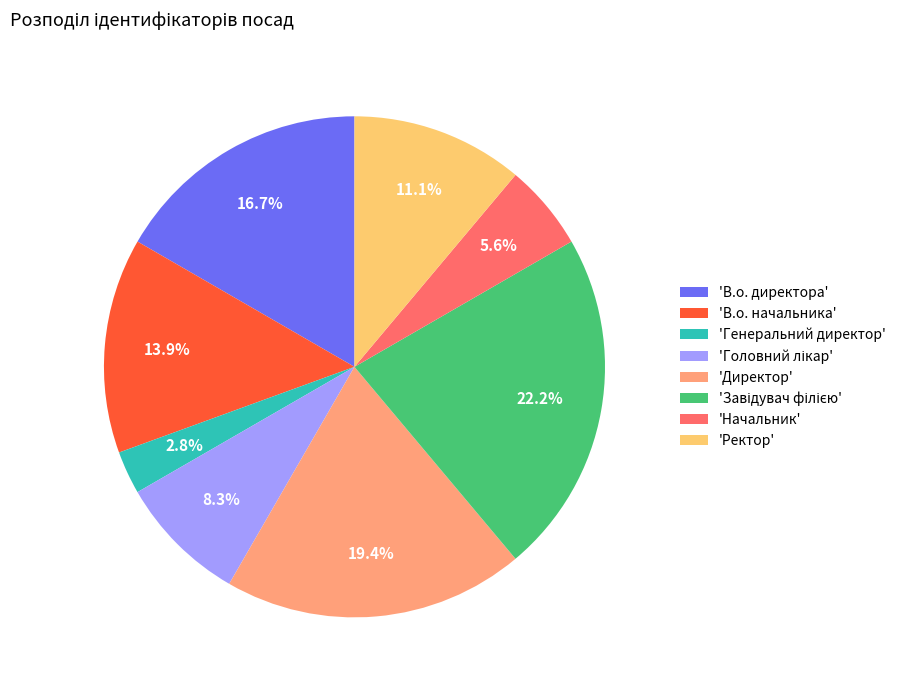

Does any single category account for the majority?

No